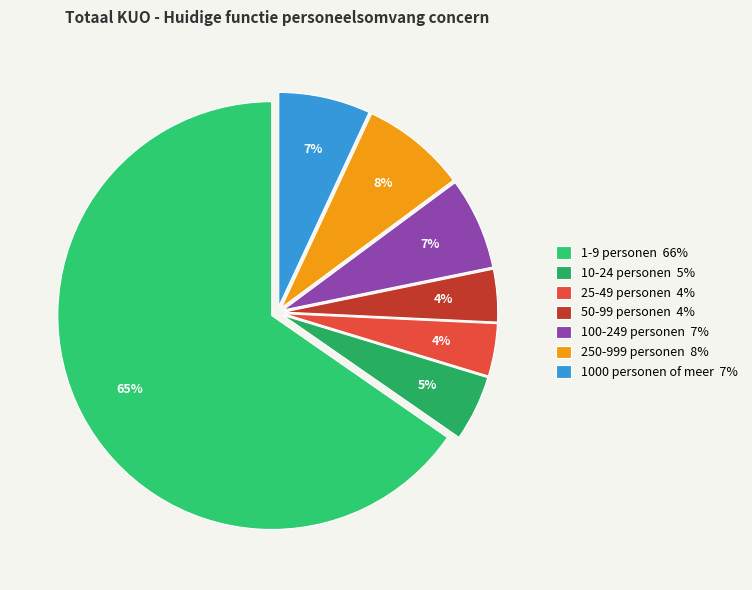

Count the number of slices in the pie.

7